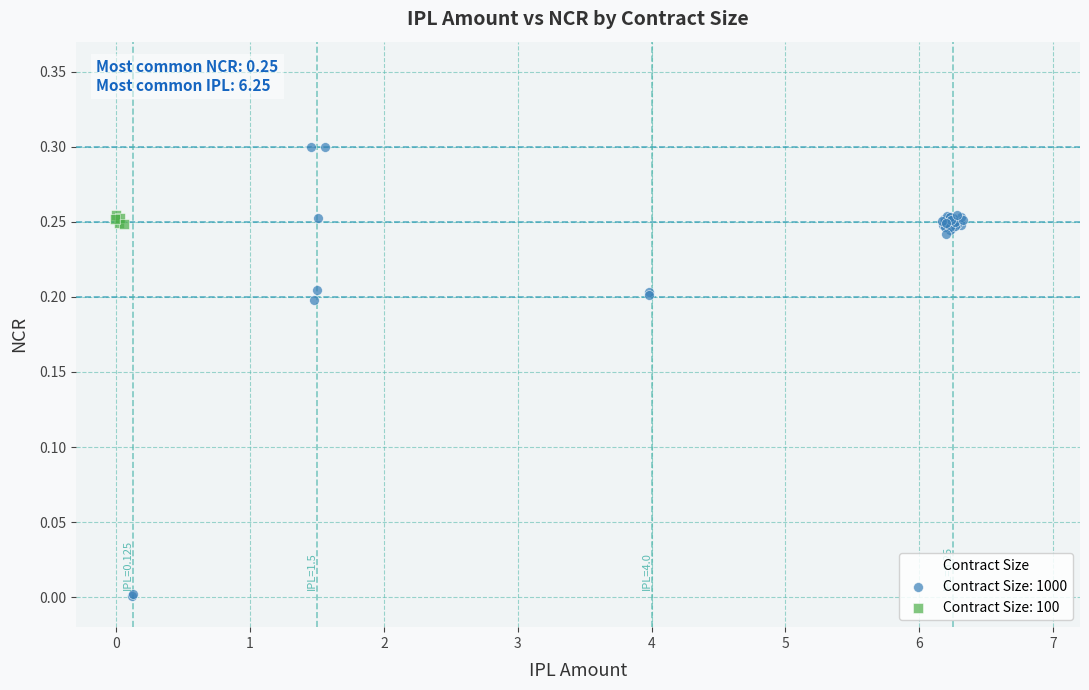

Which series has the widest spread of Y values?

Contract Size: 1000